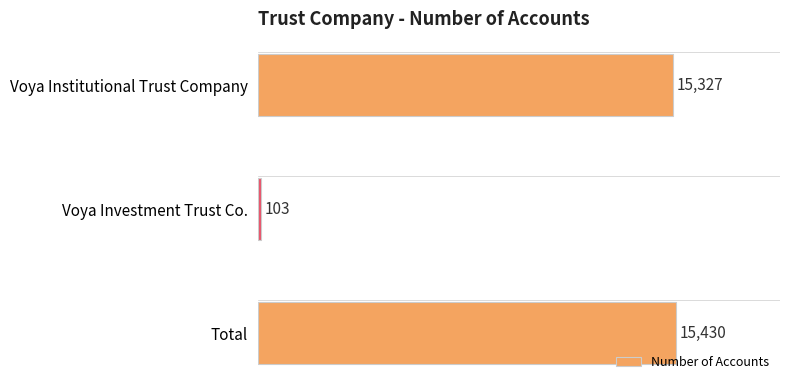

Rank the categories by value from highest to lowest.

Total, Voya Institutional Trust Company, Voya Investment Trust Co.